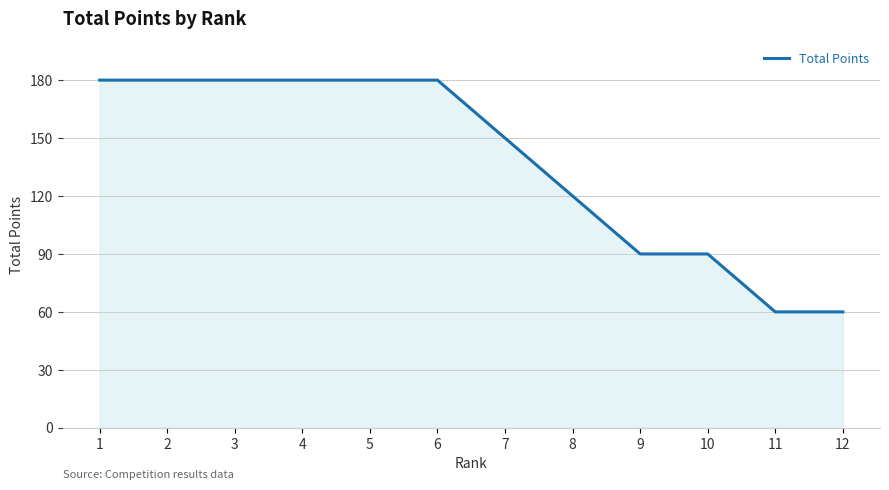

Which has a higher value, 12 or 2?

2